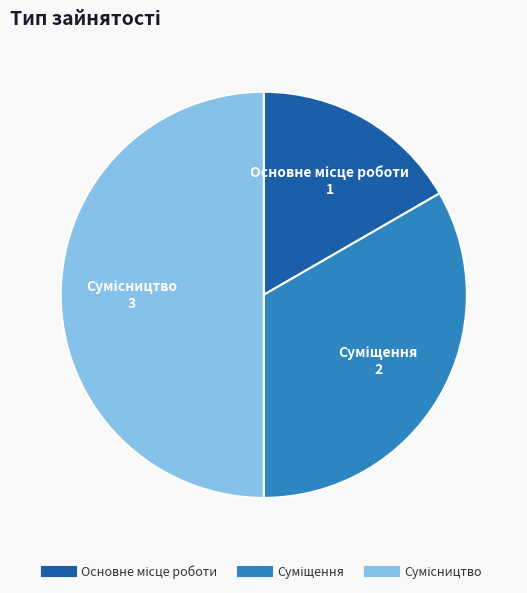

Which category has the smallest portion of the pie?

Основне місце роботи